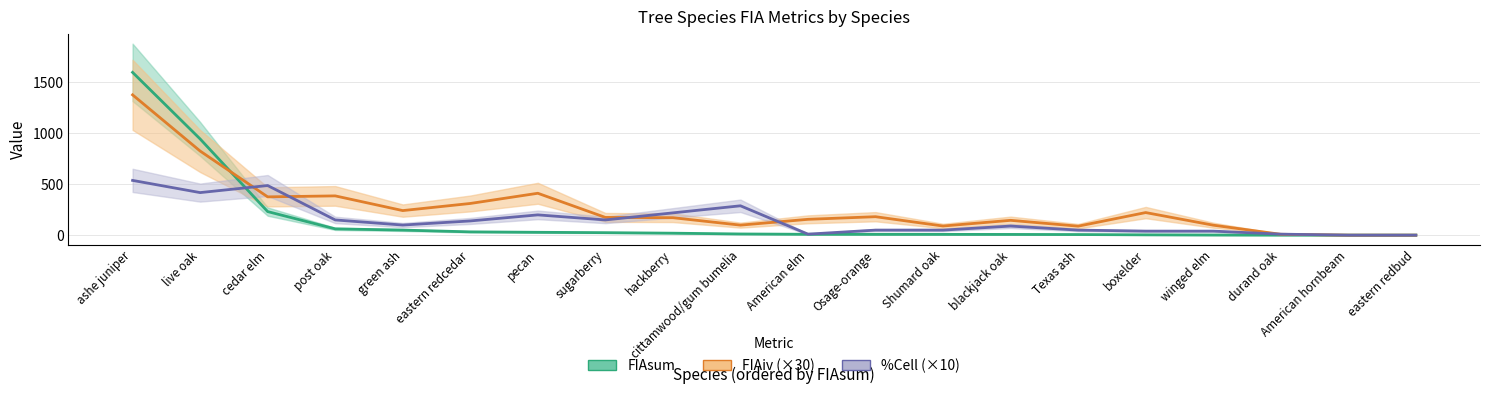

What are all the series names shown in the legend?

FIAsum, FIAiv, PctCell